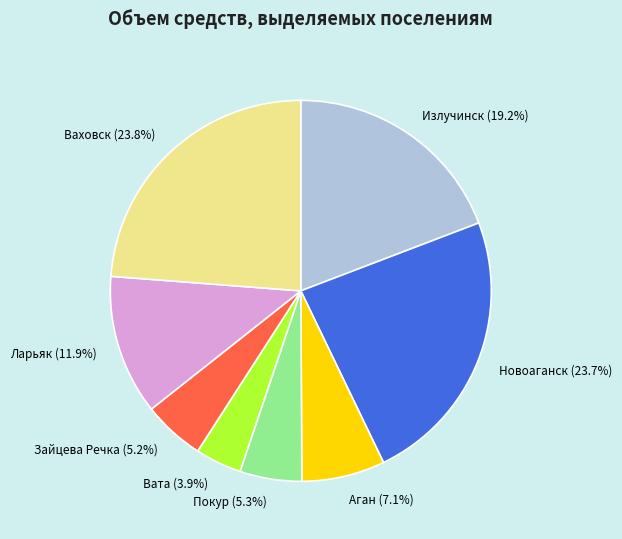

How many segments does this pie chart have?

8